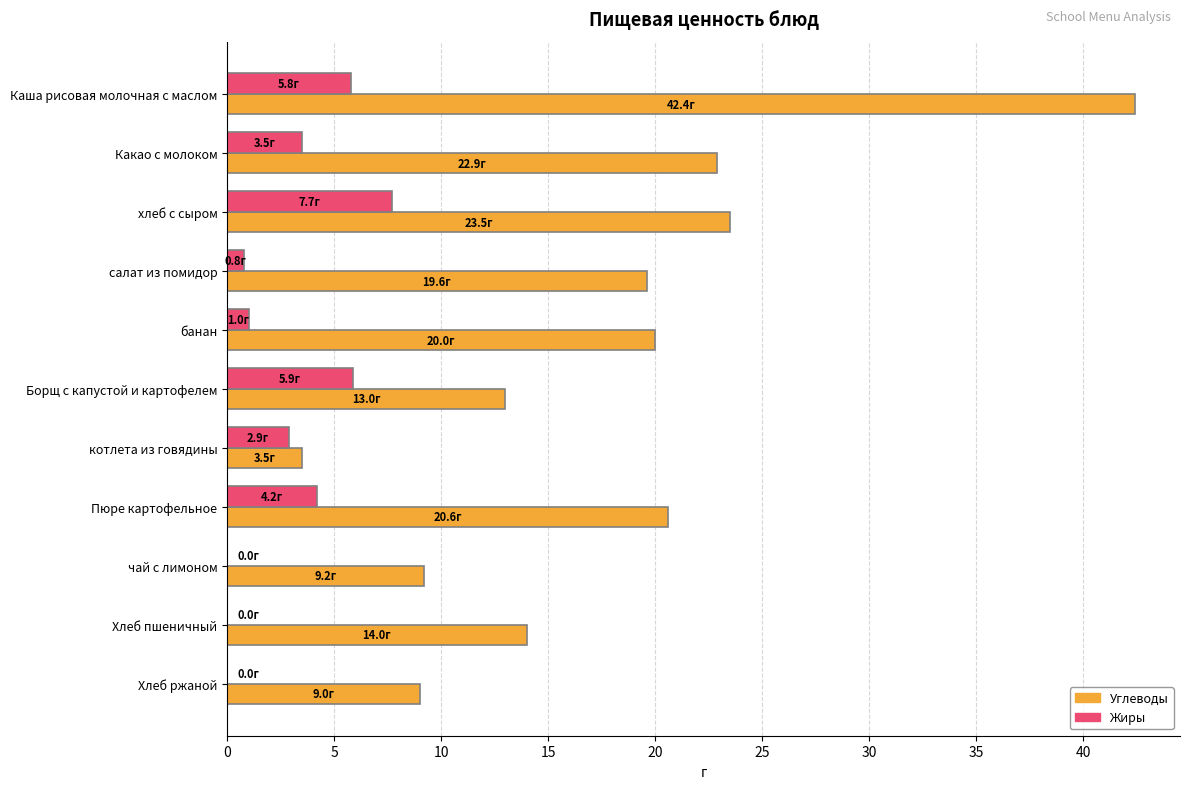

What is the sum of all Углеводы values?

197.7